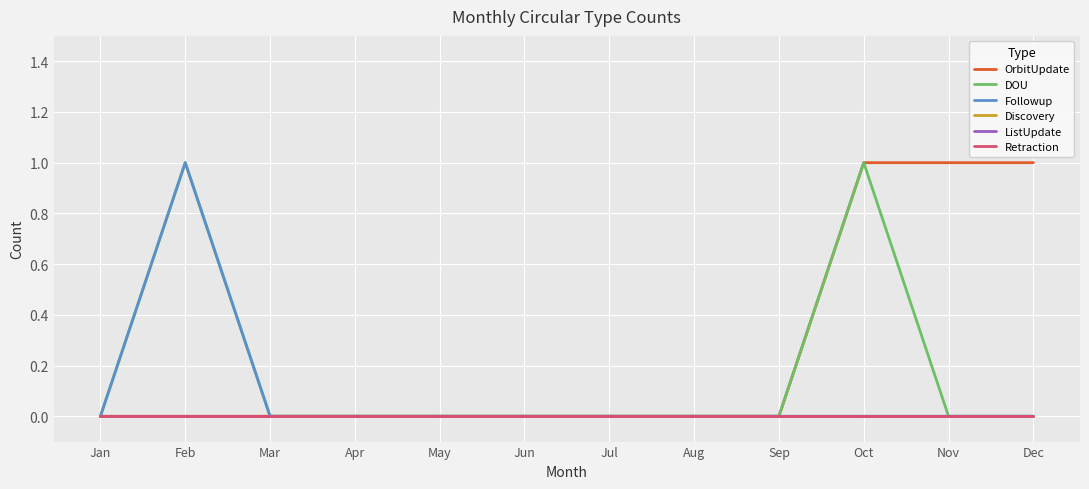

Does the chart display data point markers on the line(s)?

No